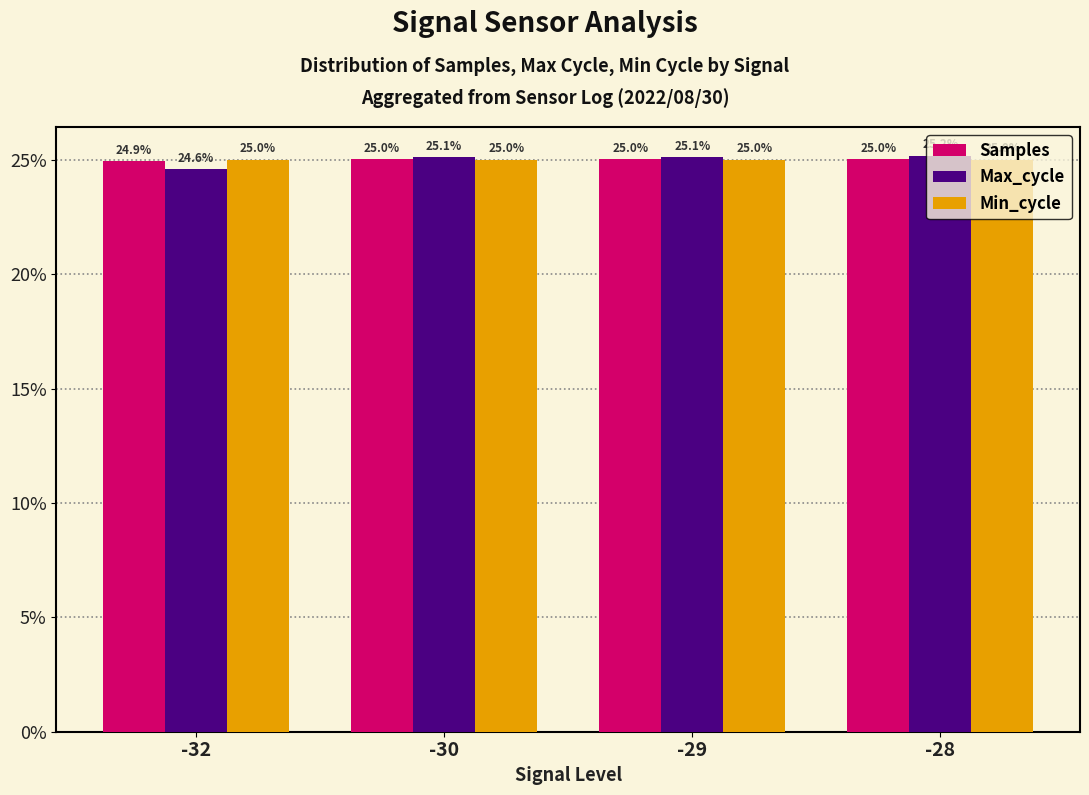

The Max_cycle series shows 39.5 at -32. True or false?

False